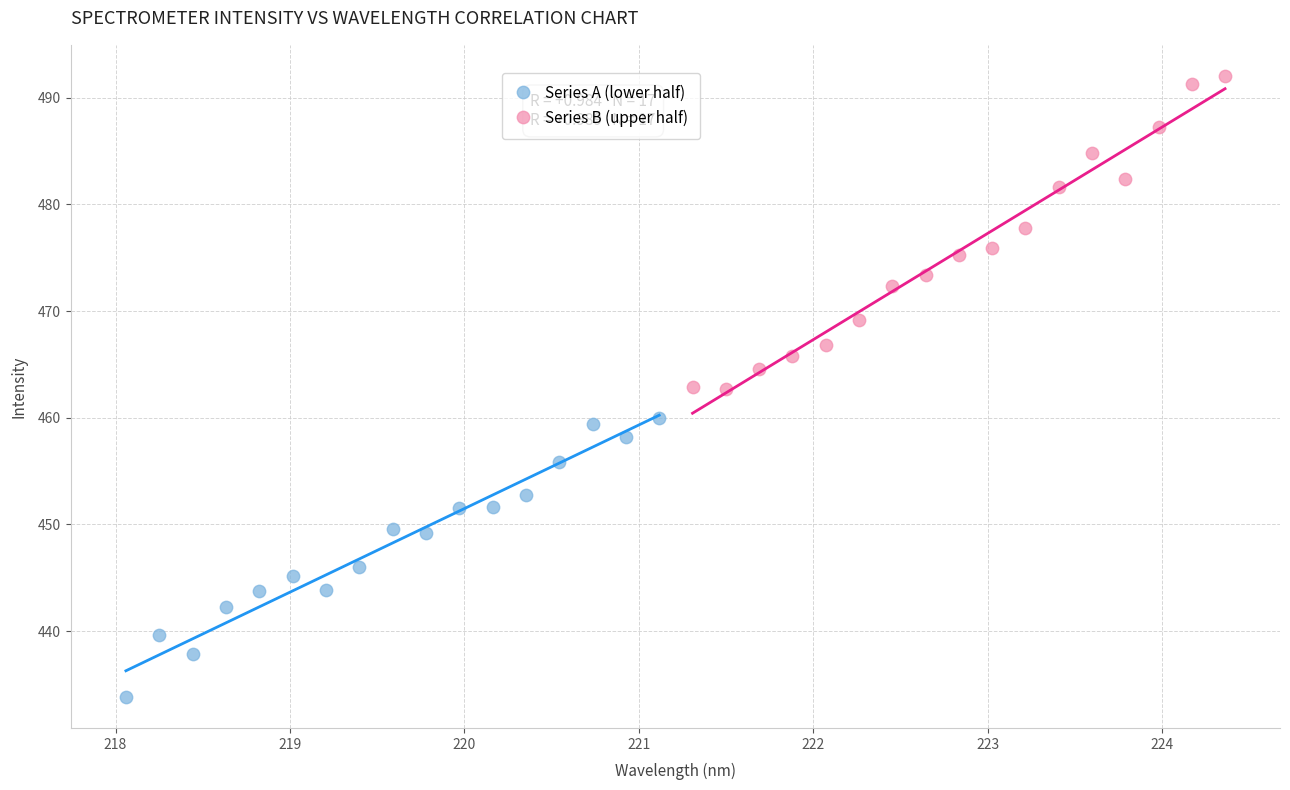

What are all the series names shown in the legend?

Series A (lower half), Series B (upper half)